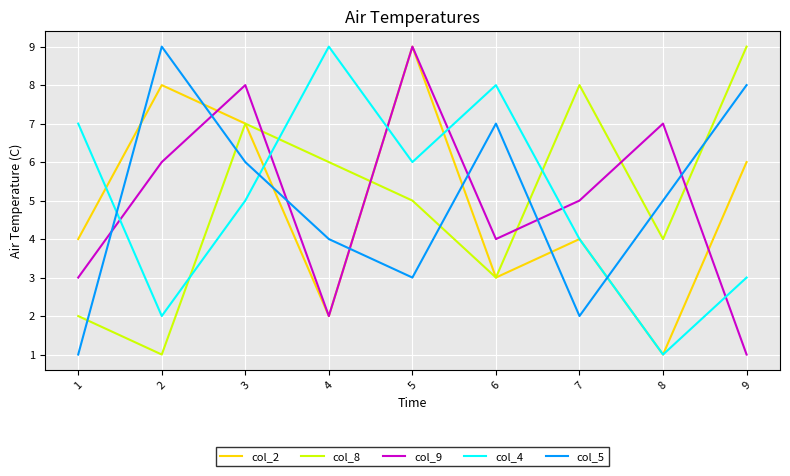

Does the chart display data point markers on the line(s)?

No